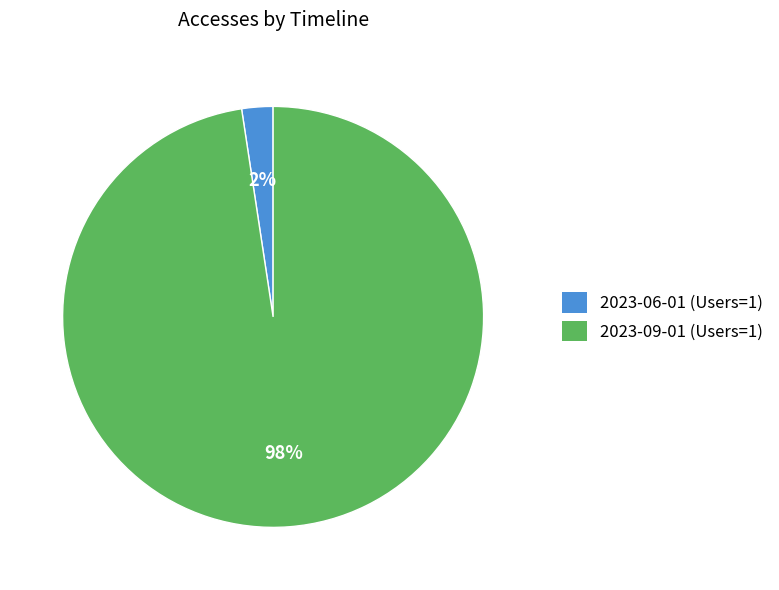

To the nearest percent, what is the combined percentage of 2023-09-01 (Users=1) and 2023-06-01 (Users=1)?

100%